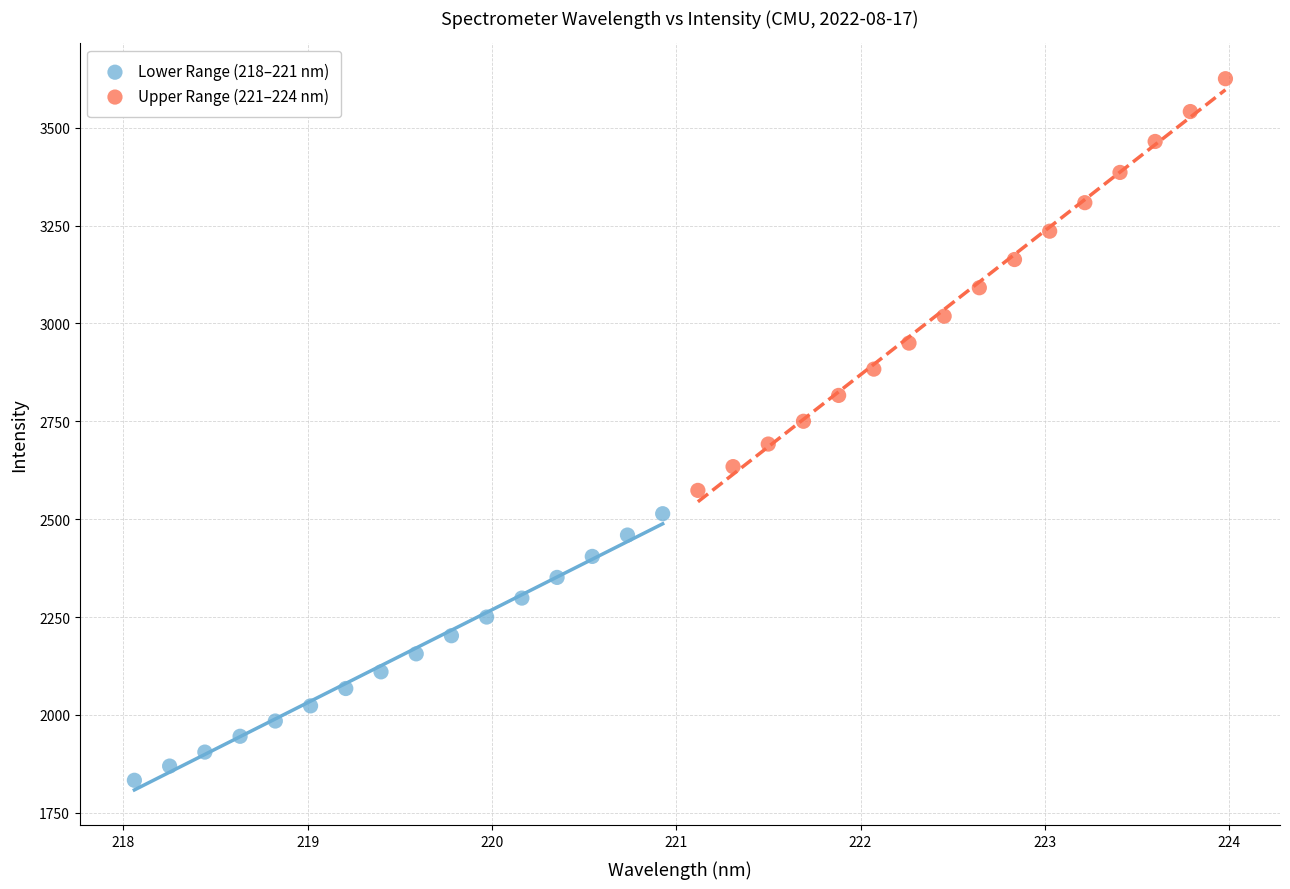

Which series has the largest Y range (max minus min)?

Upper Range (221–224 nm)